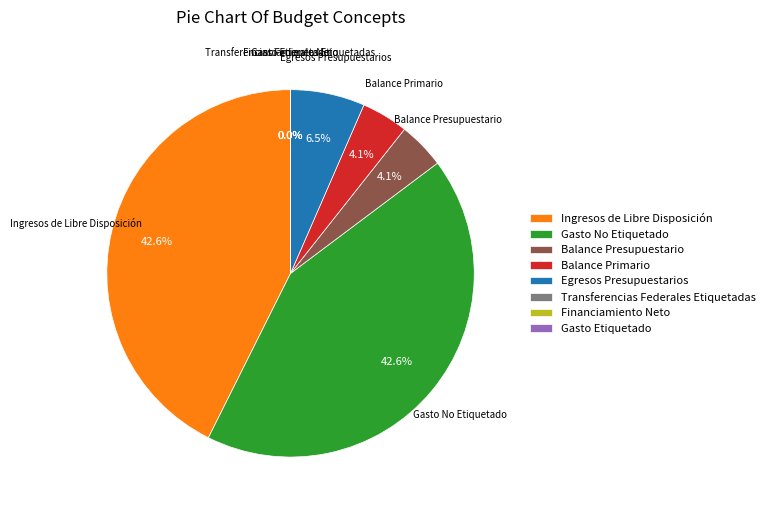

Combined, do Balance Primario and Gasto No Etiquetado account for over 50%?

No